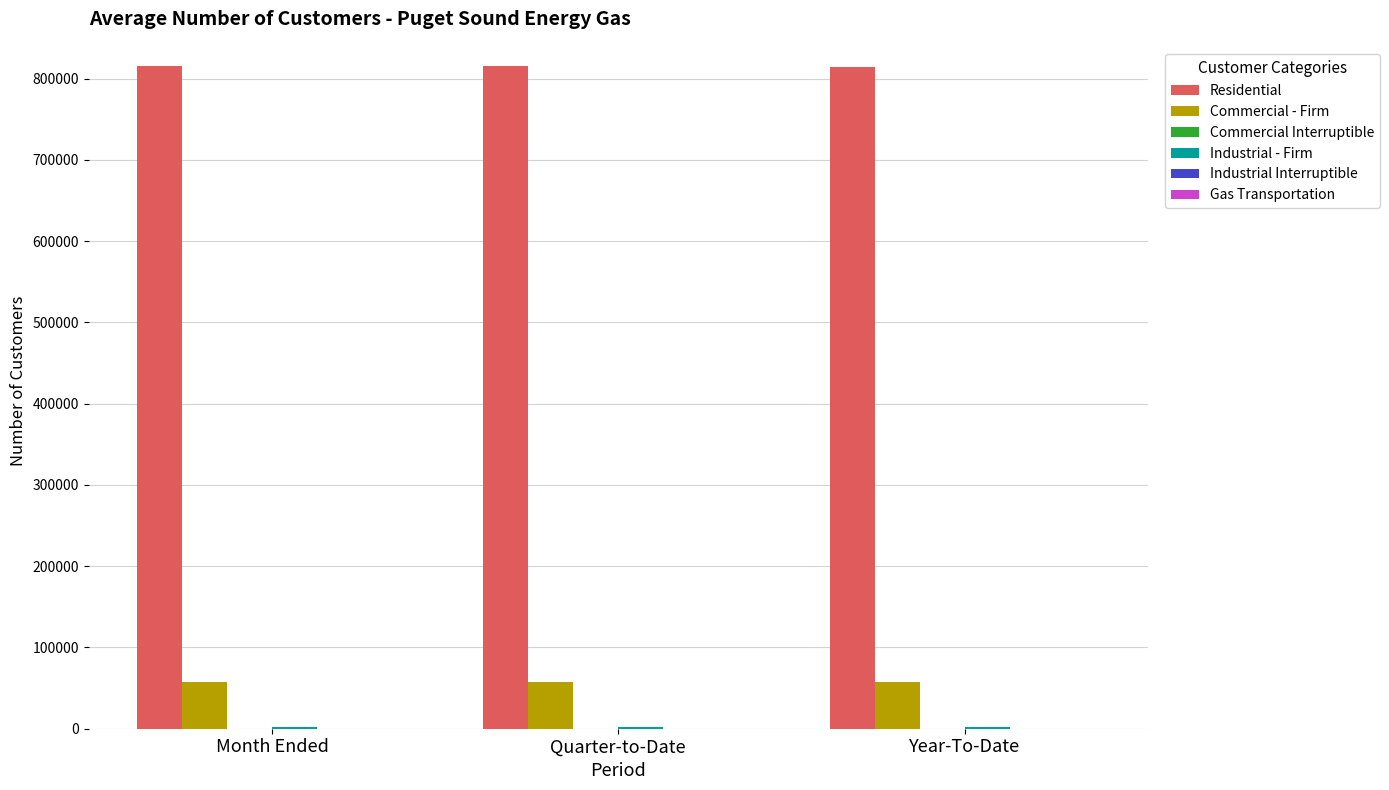

The Residential series shows 1257467 at Quarter-to-Date. True or false?

False